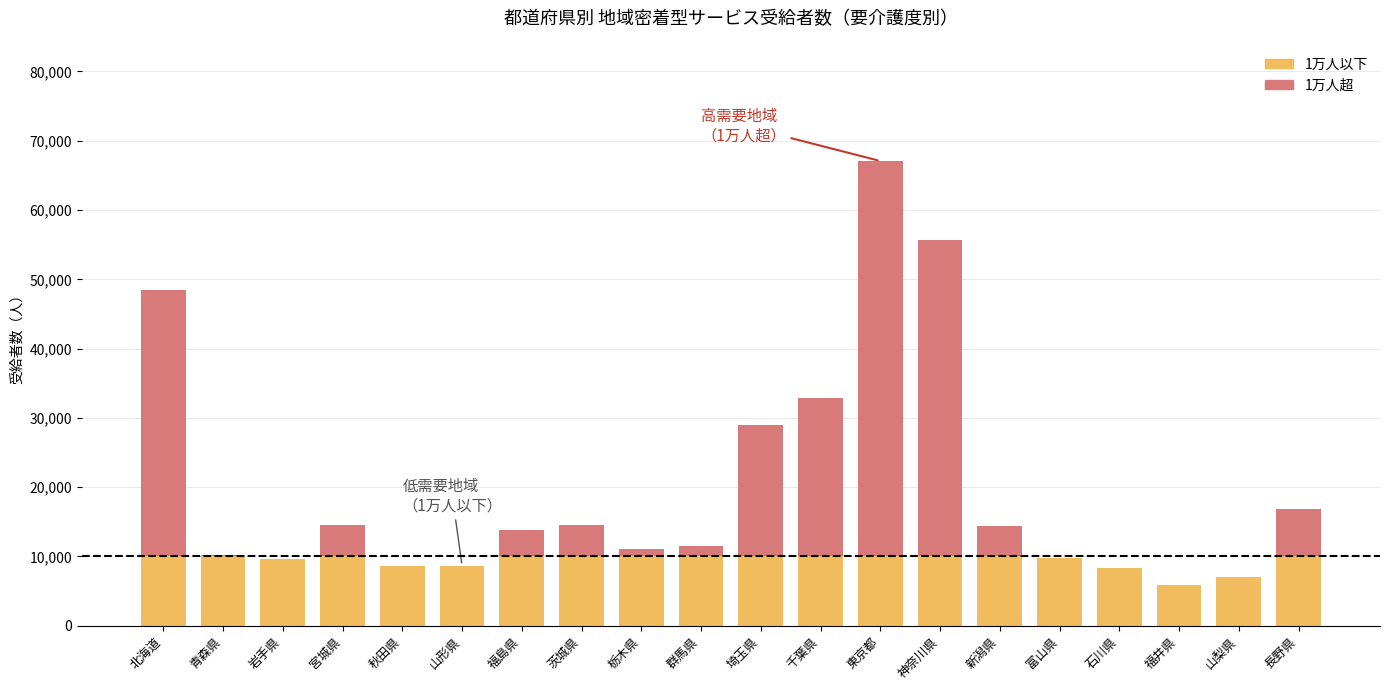

What is the total value across all series at 福島県?

13773